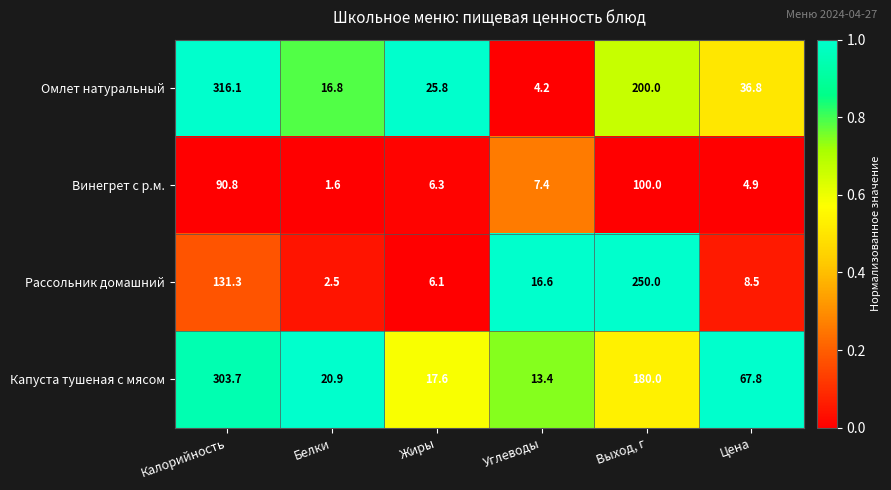

Which series has the widest spread of values?

Омлет натуральный